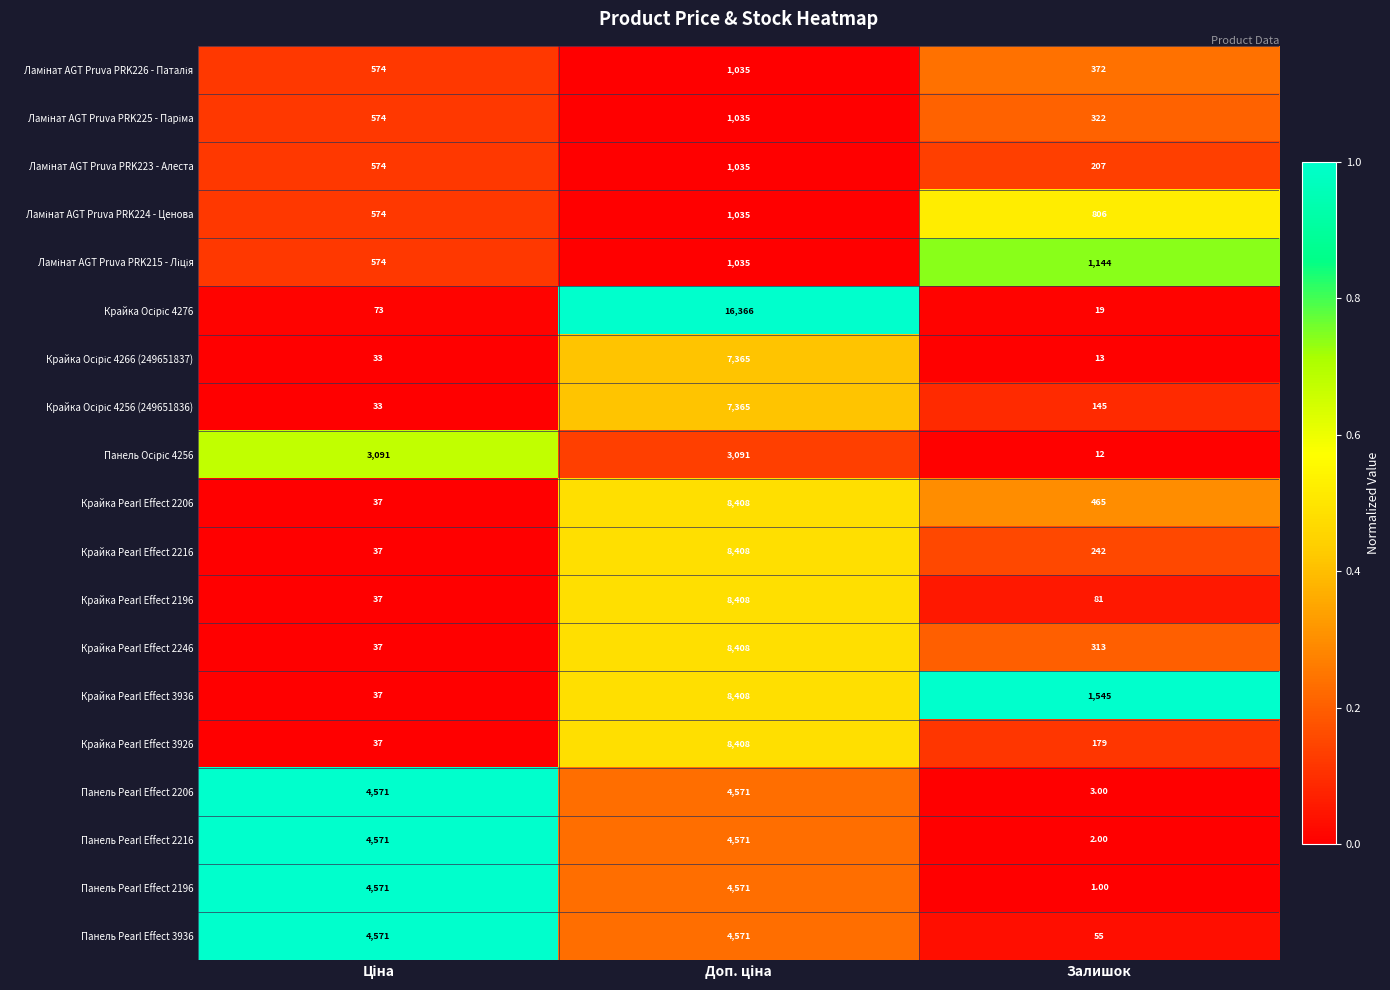

Which label corresponds to the smallest value in the chart?

Залишок